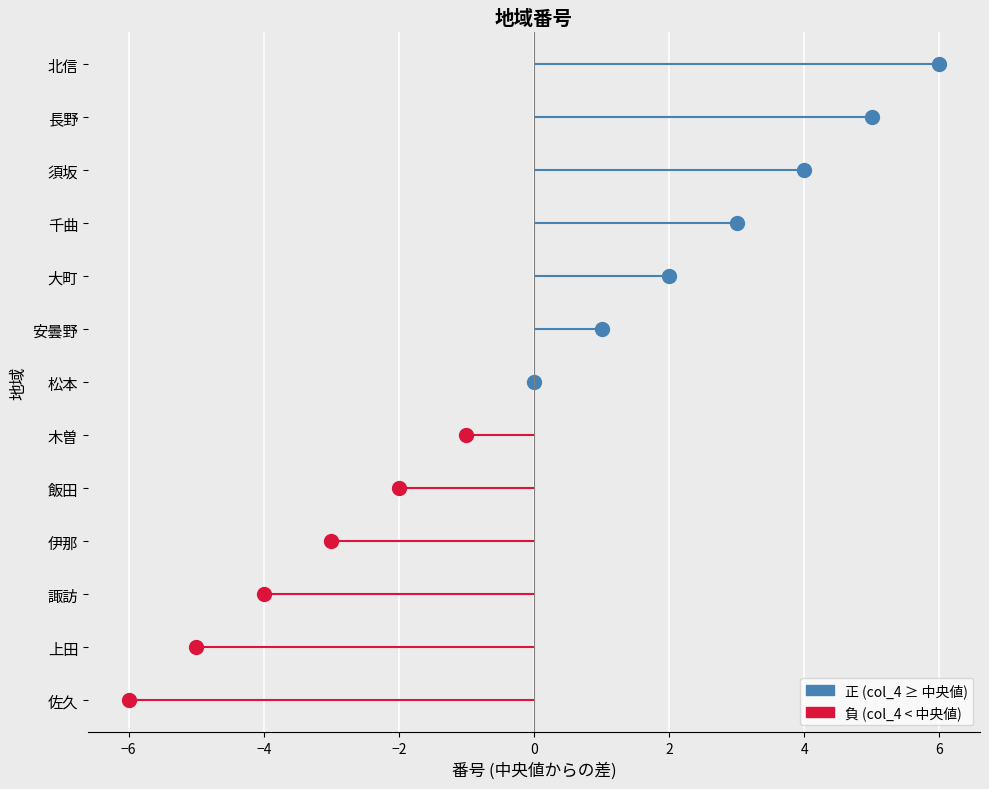

What is the difference between the second highest and second lowest values?

10